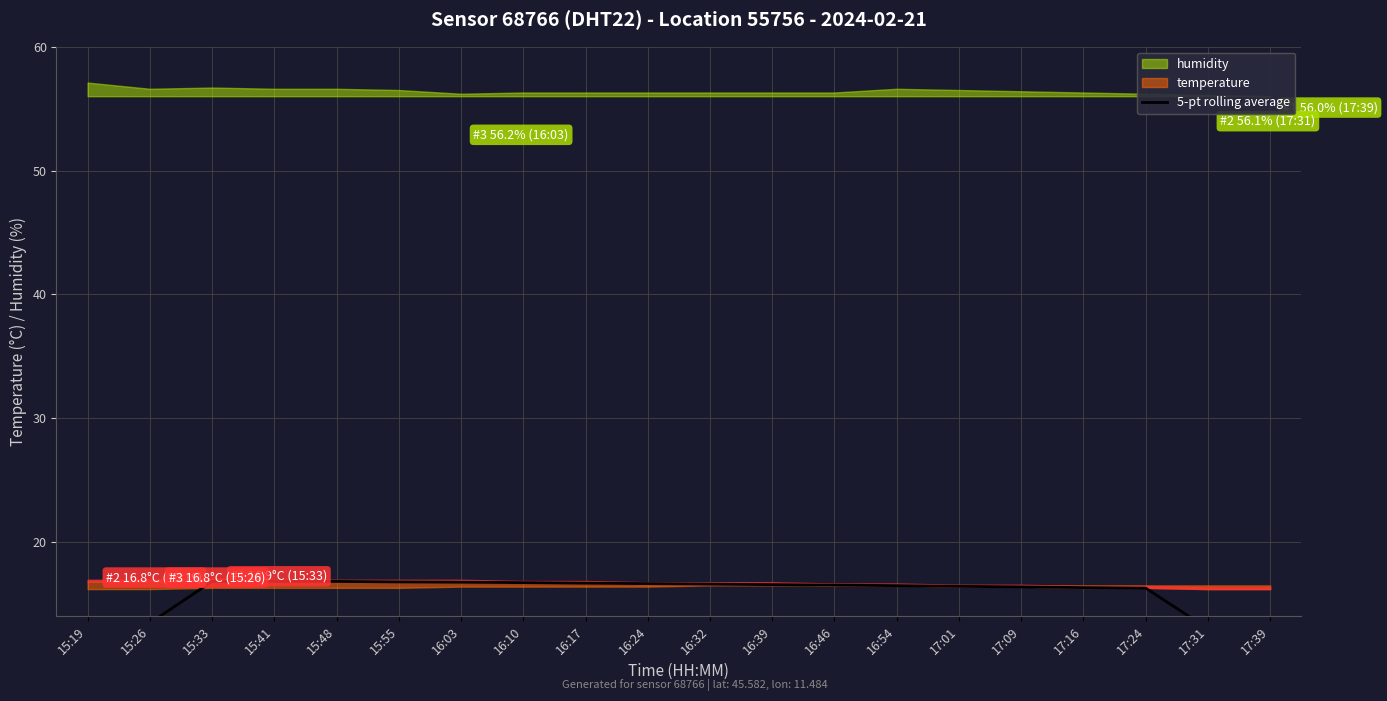

True or false: the data has more than 1 interior local peaks.

False